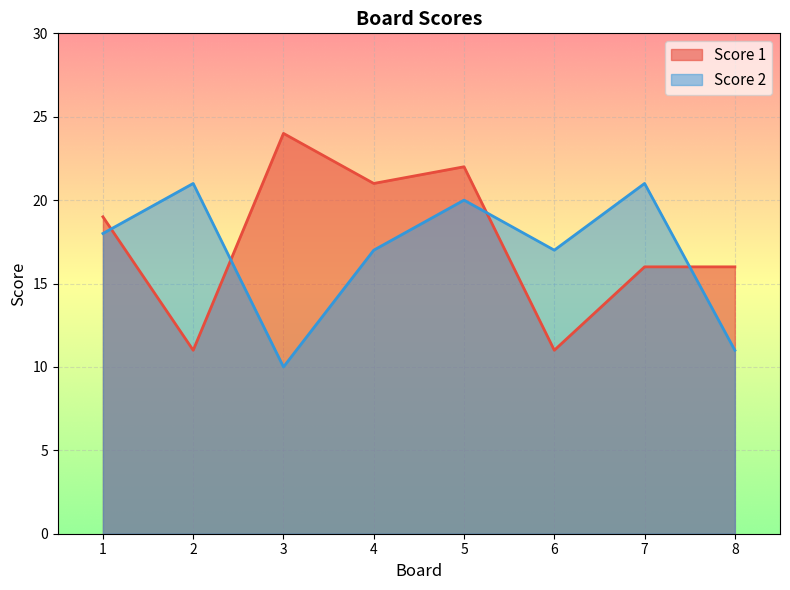

Reading right to left, what are all the values shown in this chart?

Score 1: 8=16	7=16	6=11	5=22	4=21	3=24	2=11	1=19
Score 2: 8=11	7=21	6=17	5=20	4=17	3=10	2=21	1=18